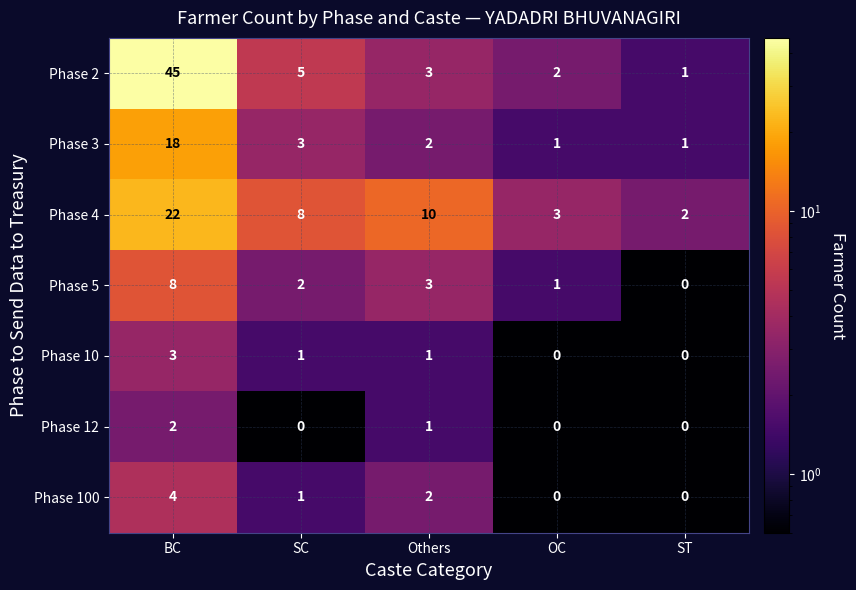

What is the sum of the Phase 4 values at Others and BC?

32